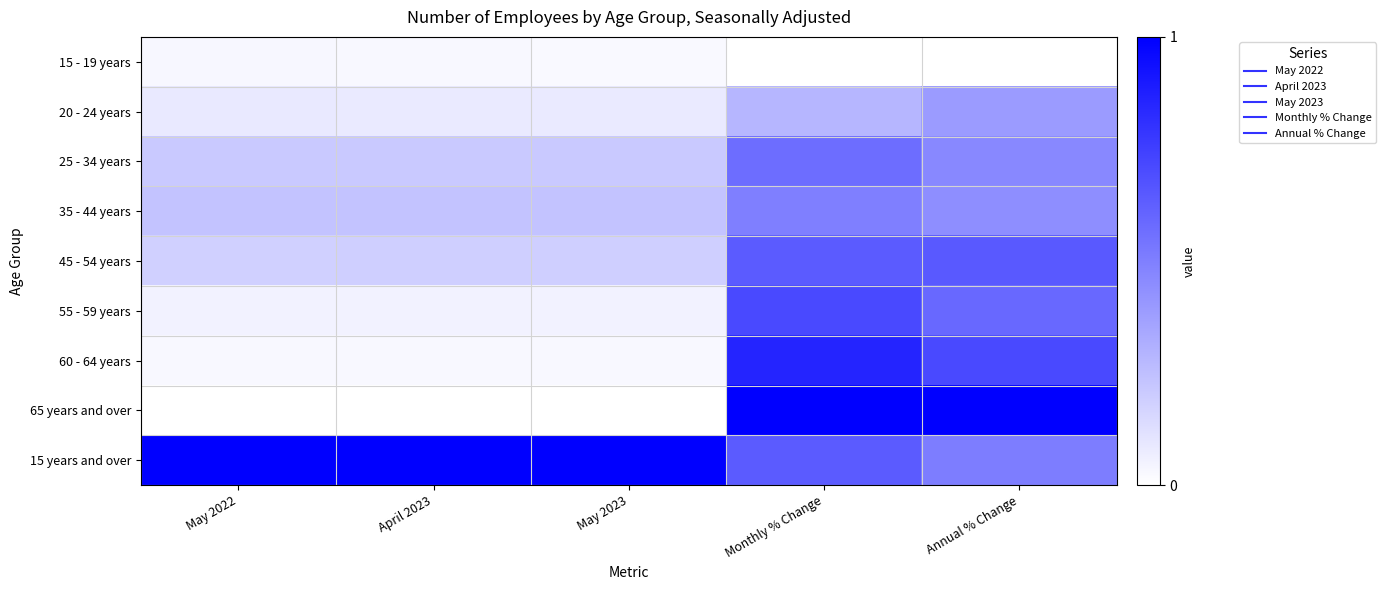

Reading left to right, transcribe all the data shown in this chart.

15 - 19 years: May 2022=0.0	April 2023=0.0	May 2023=0.0	Monthly % Change=0.0	Annual % Change=0.0
20 - 24 years: May 2022=0.1	April 2023=0.1	May 2023=0.1	Monthly % Change=0.3	Annual % Change=0.4
25 - 34 years: May 2022=0.2	April 2023=0.2	May 2023=0.2	Monthly % Change=0.6	Annual % Change=0.5
35 - 44 years: May 2022=0.2	April 2023=0.2	May 2023=0.2	Monthly % Change=0.5	Annual % Change=0.4
45 - 54 years: May 2022=0.2	April 2023=0.2	May 2023=0.2	Monthly % Change=0.6	Annual % Change=0.6
55 - 59 years: May 2022=0.1	April 2023=0.1	May 2023=0.1	Monthly % Change=0.7	Annual % Change=0.6
60 - 64 years: May 2022=0.0	April 2023=0.0	May 2023=0.0	Monthly % Change=0.9	Annual % Change=0.7
65 years and over: May 2022=0.0	April 2023=0.0	May 2023=0.0	Monthly % Change=1.0	Annual % Change=1.0
15 years and over: May 2022=1.0	April 2023=1.0	May 2023=1.0	Monthly % Change=0.6	Annual % Change=0.5